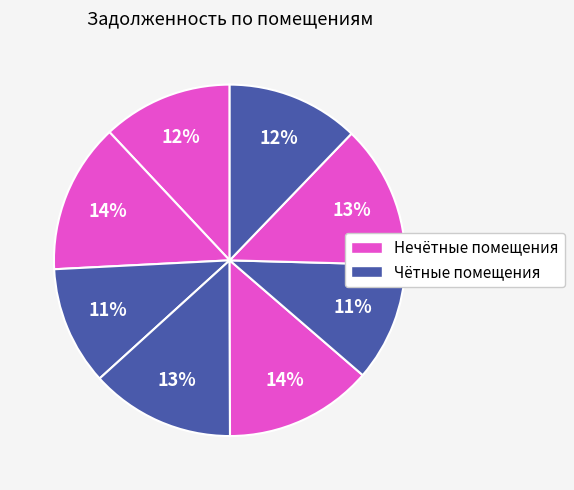

To the nearest percent, what is the difference between the largest and smallest slice percentages?

3%